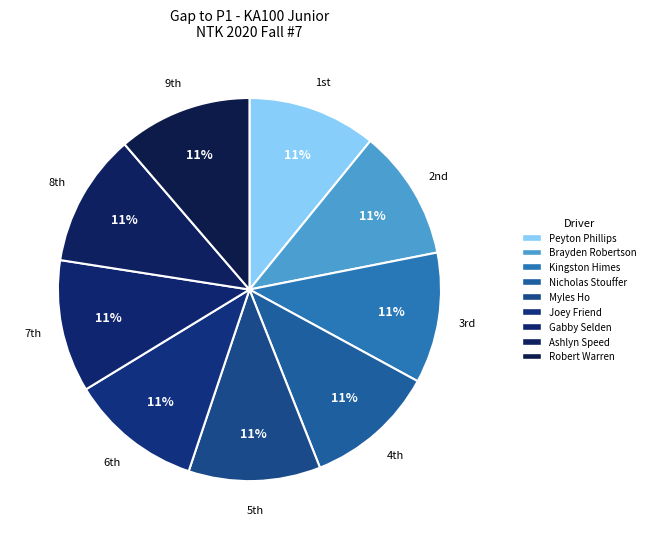

How many segments does this pie chart have?

9